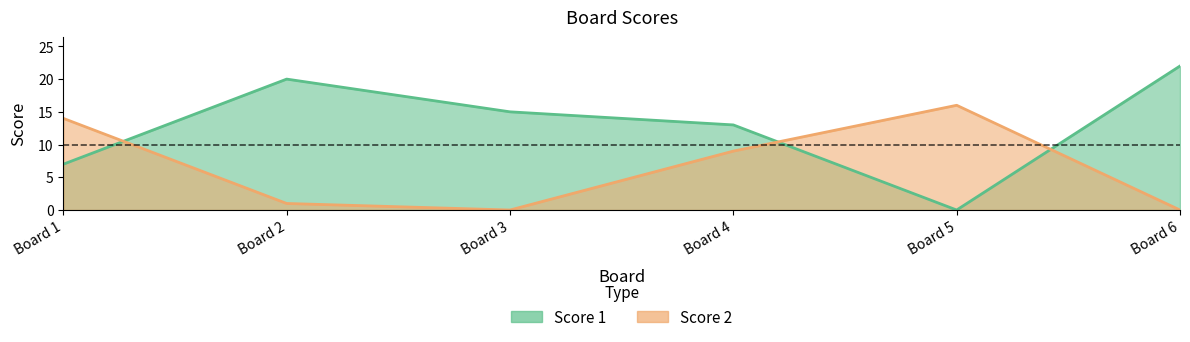

Which has a higher value, Board 3 or Board 2?

Board 2